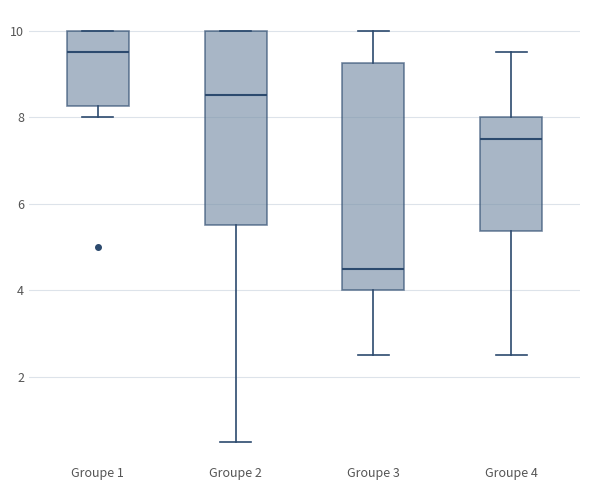

Which box has the lowest median line?

Groupe 3